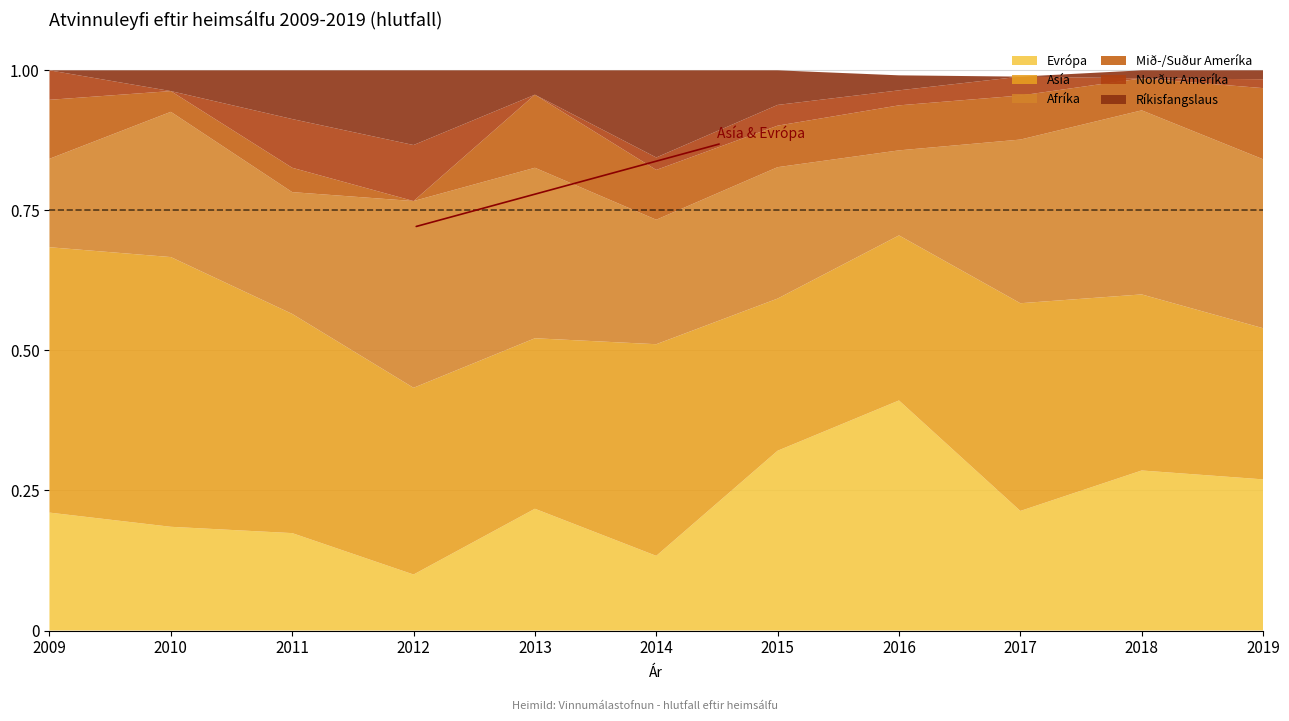

Reading right to left, transcribe all the data shown in this chart.

Evrópa: 0.3	0.3	0.2	0.4	0.3	0.1	0.2	0.1	0.2	0.2	0.2
Asía: 0.3	0.3	0.4	0.3	0.3	0.4	0.3	0.3	0.4	0.5	0.5
Afríka: 0.3	0.3	0.3	0.2	0.2	0.2	0.3	0.3	0.2	0.3	0.2
Mið-/Suður Ameríka: 0.1	0.1	0.1	0.1	0.1	0.1	0.1	0.0	0.0	0.0	0.1
Norður Ameríka: 0.0	0.0	0.0	0.0	0.0	0.0	0.0	0.1	0.1	0.0	0.1
Ríkisfangslaus: 0.0	0.0	0.0	0.0	0.1	0.2	0.0	0.1	0.1	0.0	0.0